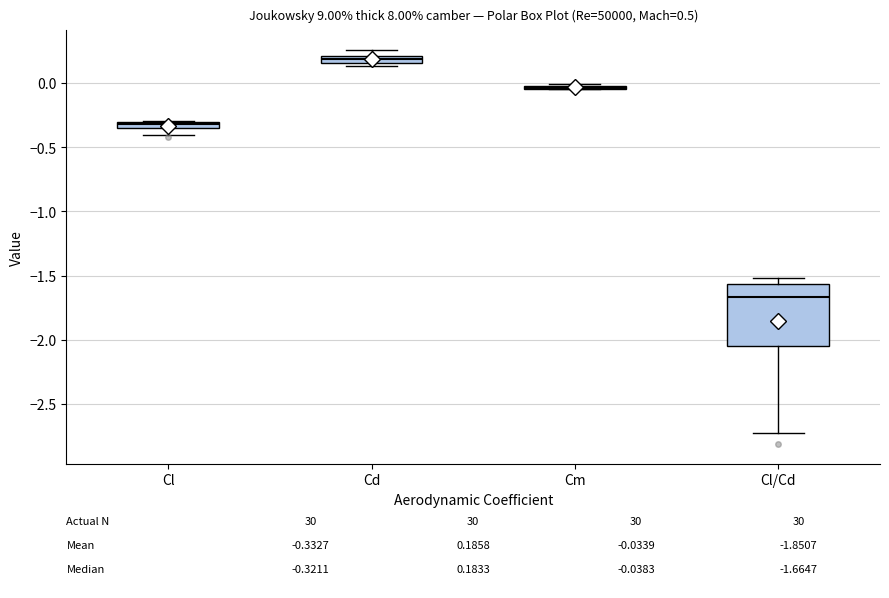

Where is the lower edge of the box for Cl/Cd on the y-axis? The values are not printed on the chart, so give them approximately, as read against the axis.

-2.05